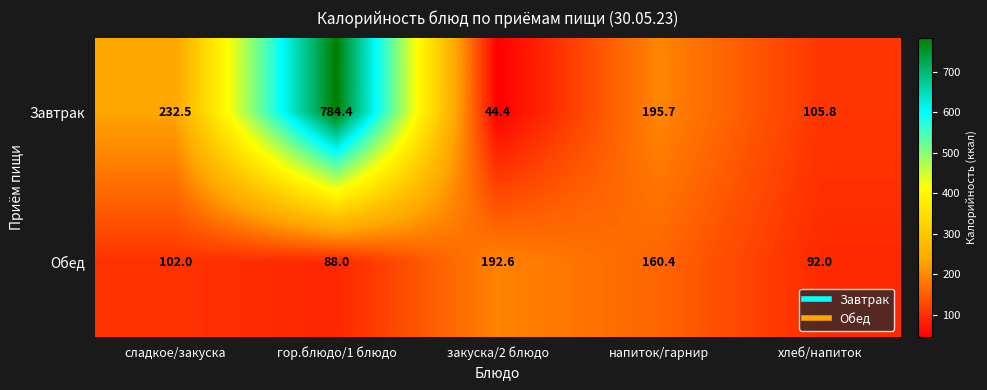

What is the greatest value displayed?

784.4